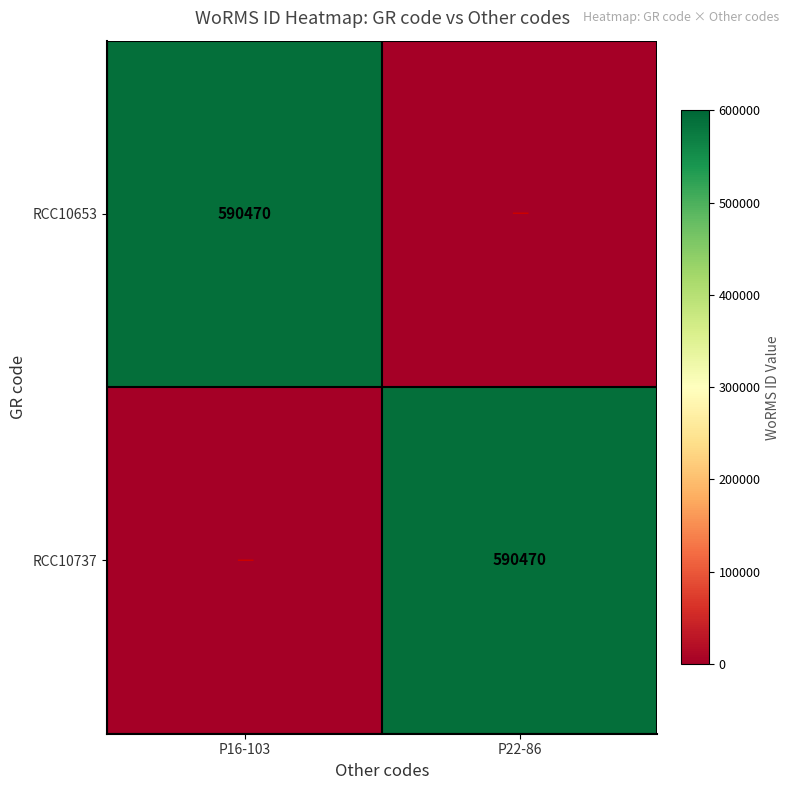

Count the number of data series in this chart.

2